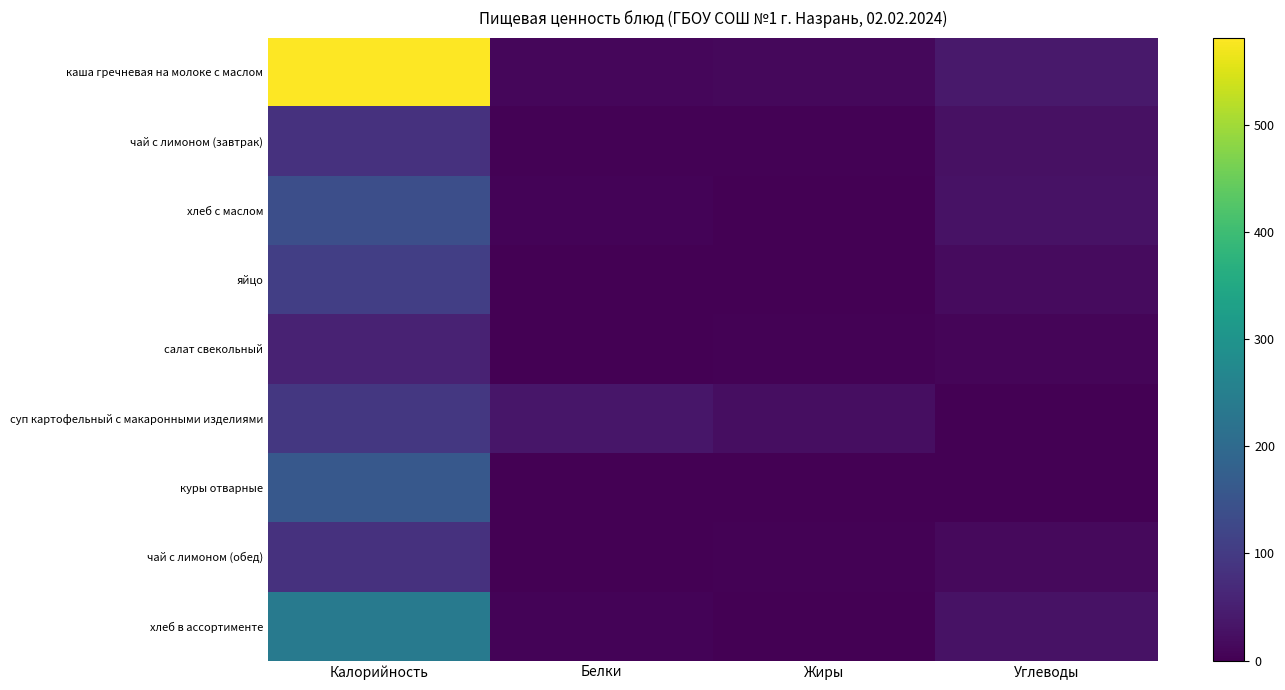

The куры отварные series shows 0.0 at Углеводы. True or false?

True